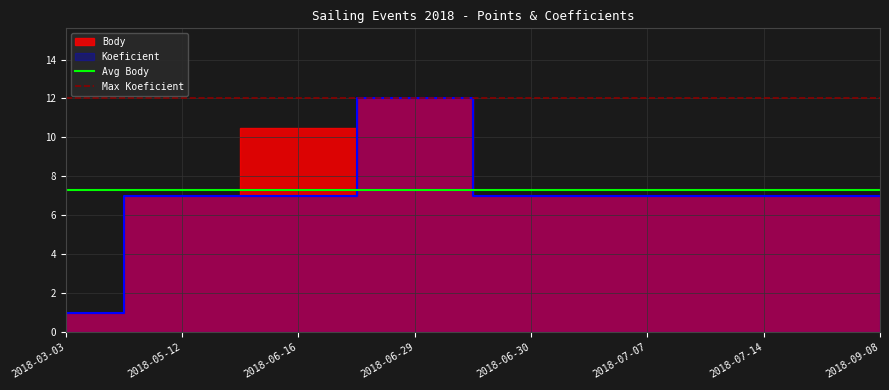

The value of Max Koeficient at 2018-05-12 is 12.0. True or false?

True